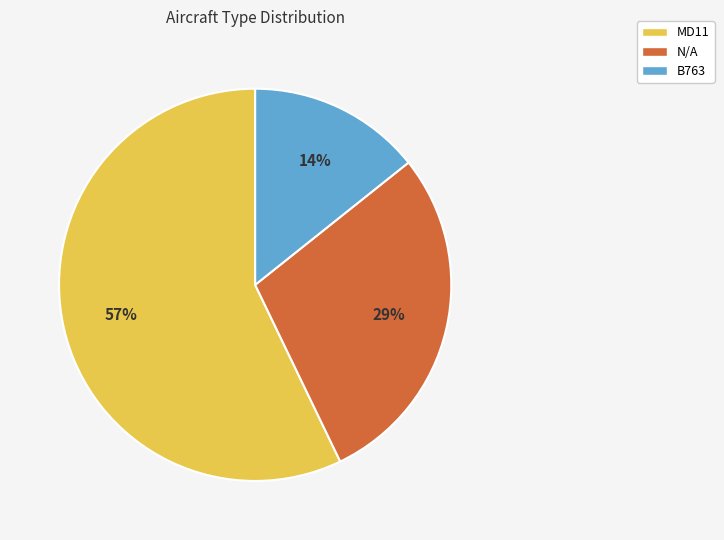

How many slices are in this pie chart?

3